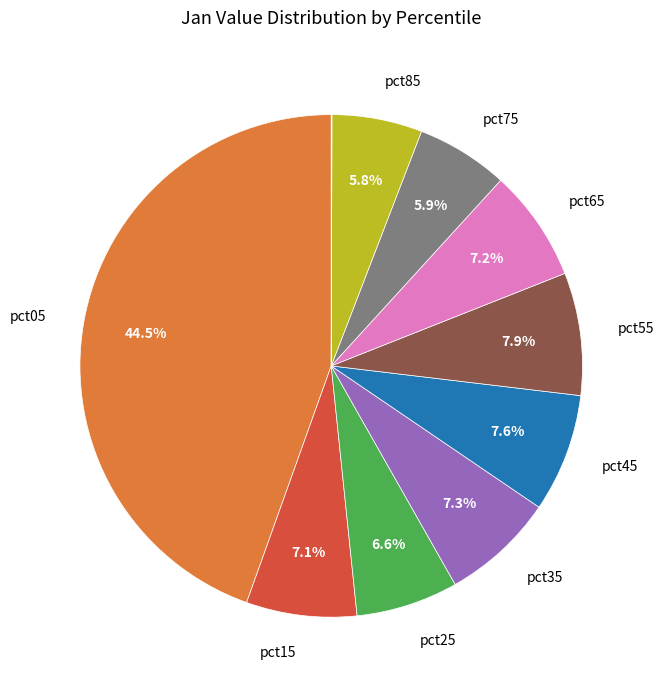

Is there a majority slice in this chart?

No